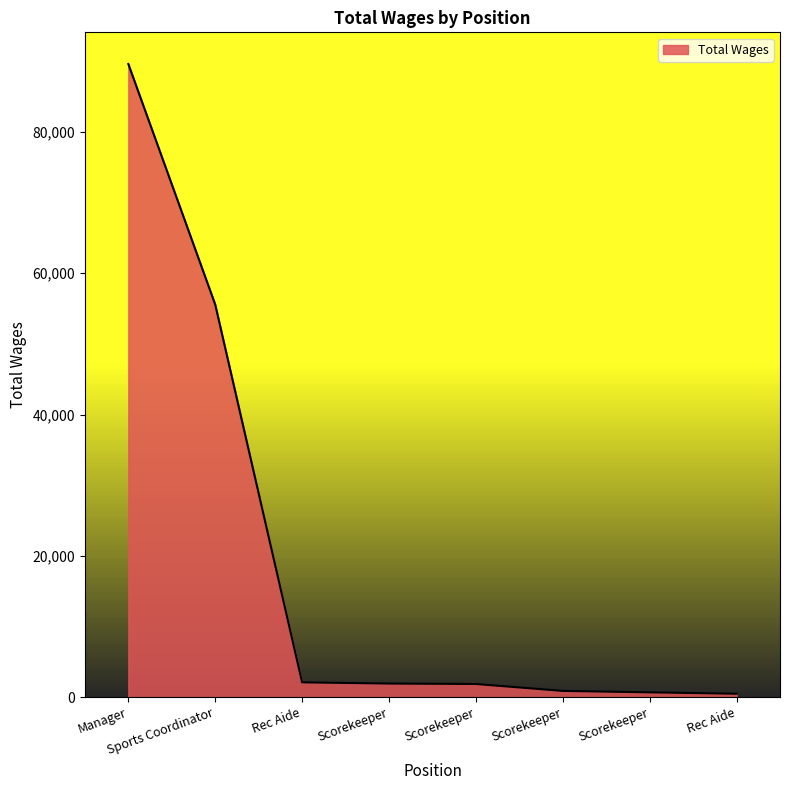

Count the number of data series in this chart.

1